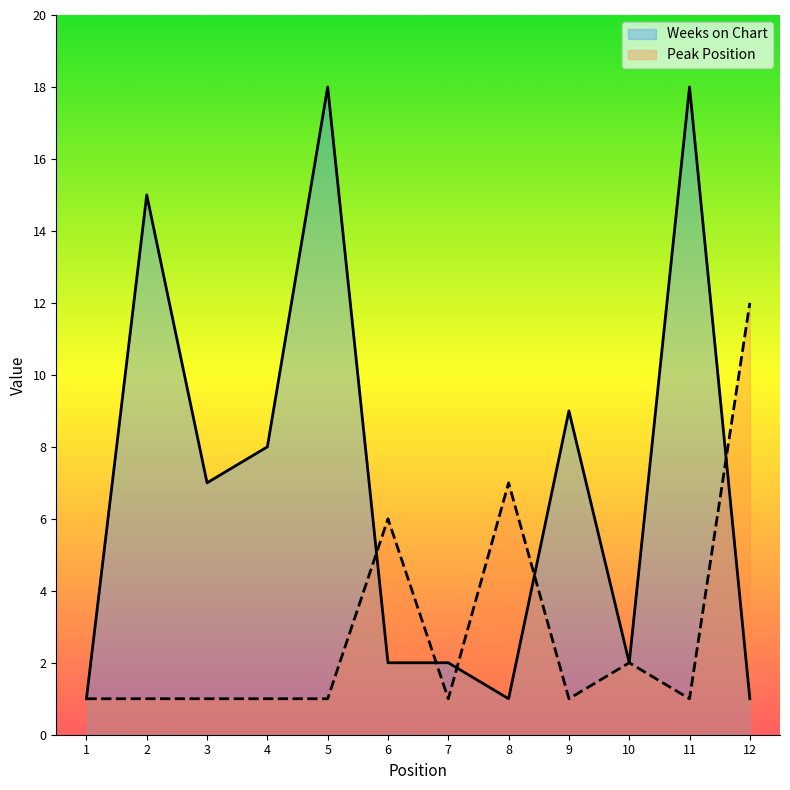

In Weeks on Chart, how many points are higher than both neighbors (excluding endpoints)?

4